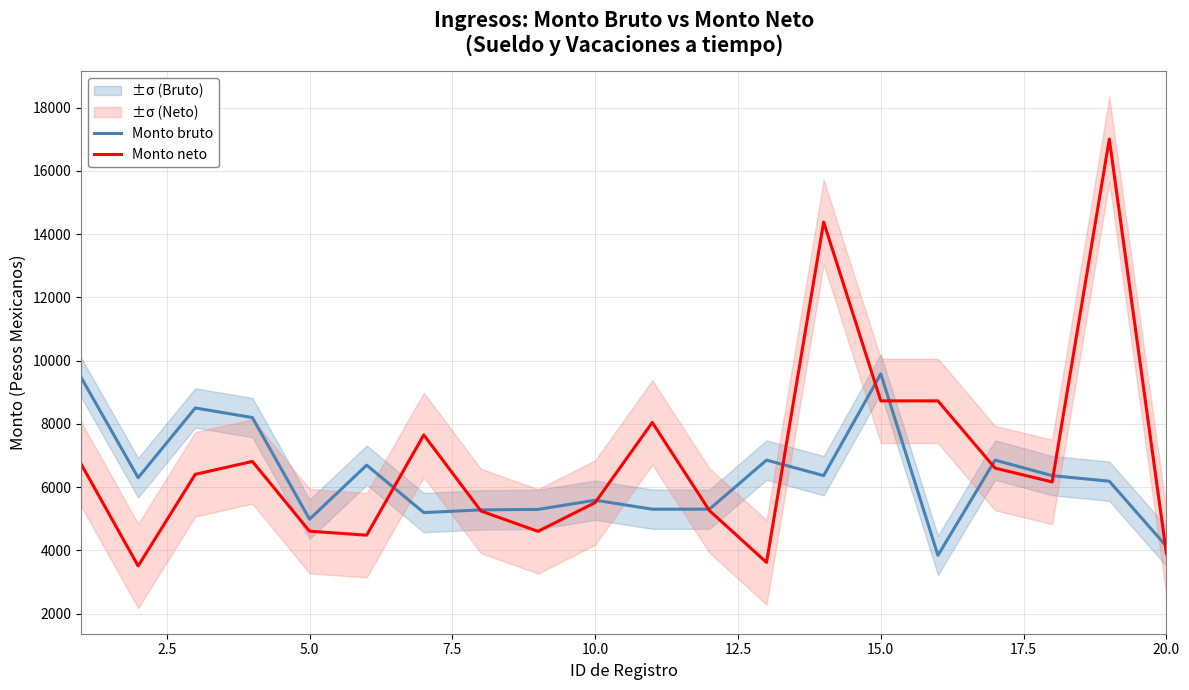

Does the chart display data point markers on the line(s)?

No